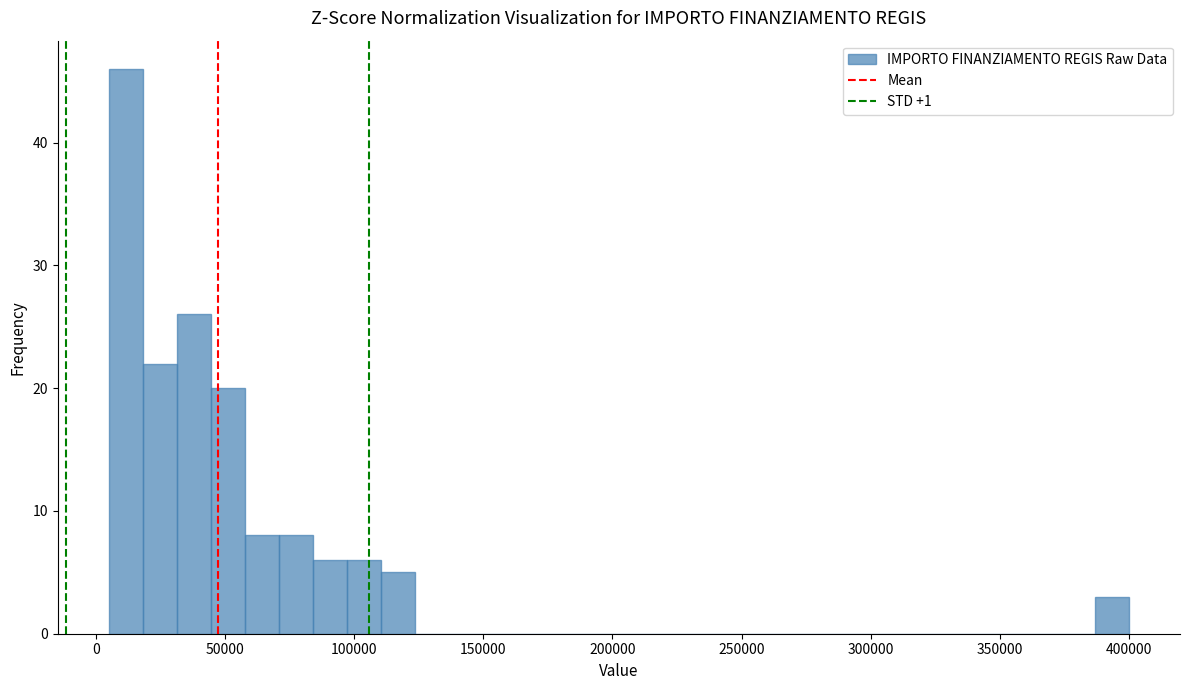

Around what value on the x-axis is the tallest bar? Give the approximate position of its centre, as read against the axis.

10000